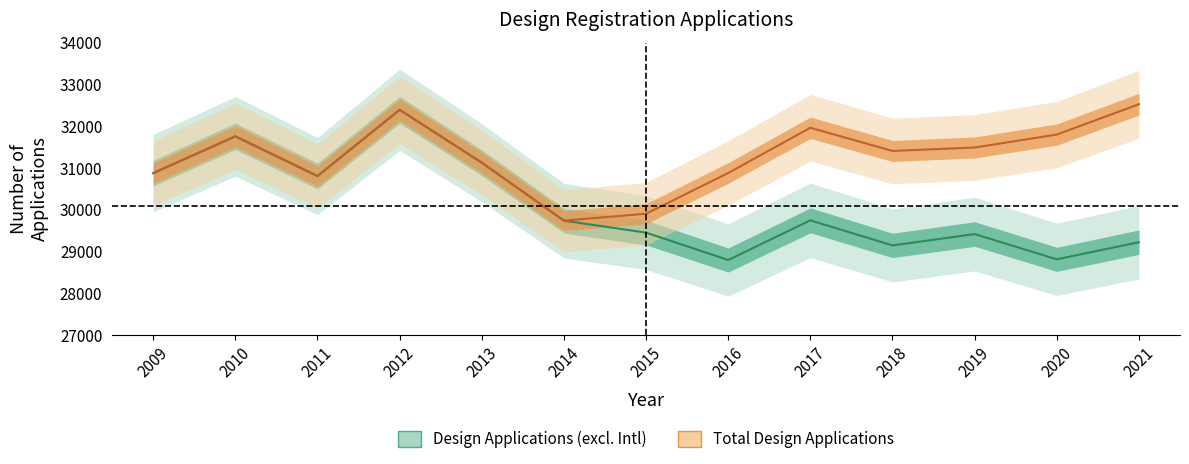

What is the value of the Total Design Applications point at the 5th from the left?

31125